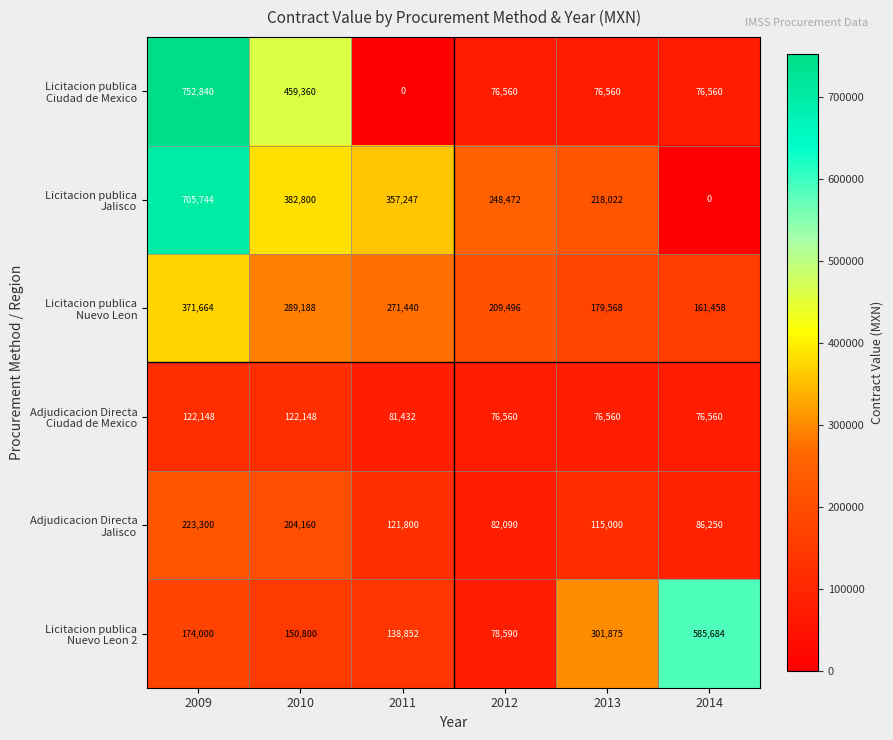

What is the difference between the highest and lowest values at 2013?

225315